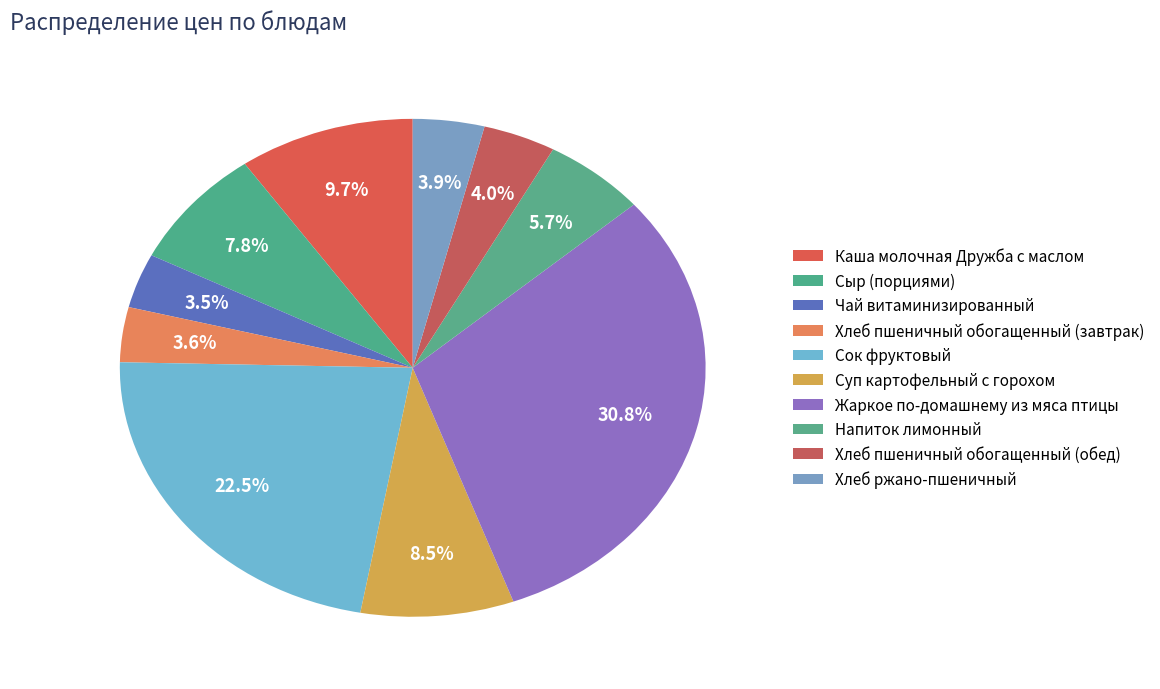

Is the sum of Хлеб пшеничный обогащенный (завтрак) and Хлеб пшеничный обогащенный (обед) greater than half?

No